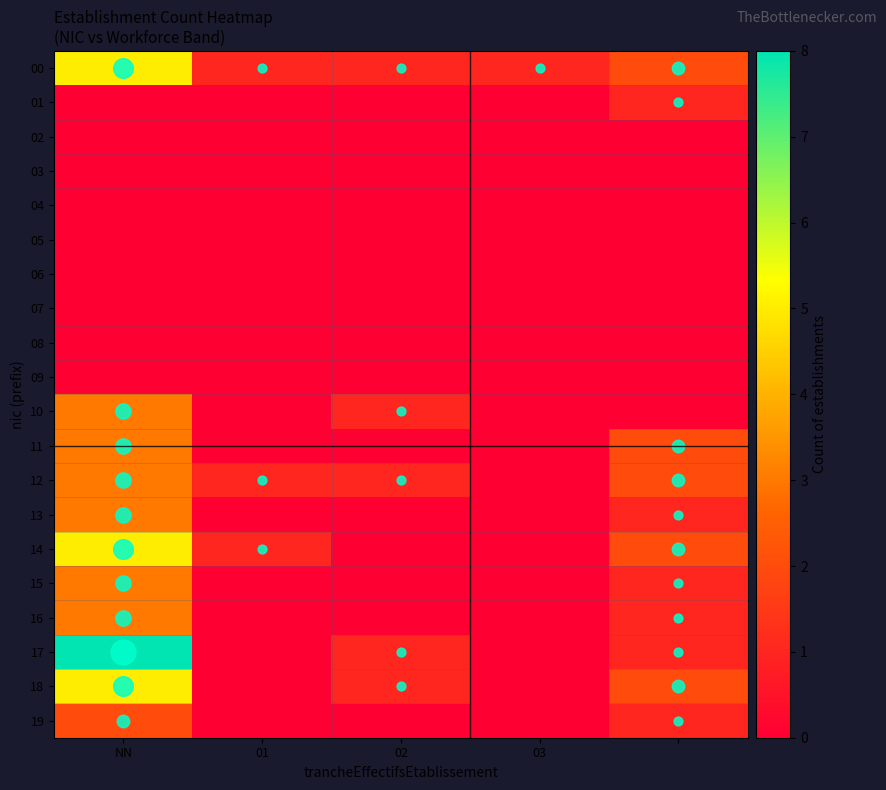

Reading left to right, list all the values displayed in this chart.

00: 5	1	1	1	2
01: 0	0	0	0	1
02: 0	0	0	0	0
03: 0	0	0	0	0
04: 0	0	0	0	0
05: 0	0	0	0	0
06: 0	0	0	0	0
07: 0	0	0	0	0
08: 0	0	0	0	0
09: 0	0	0	0	0
10: 3	0	1	0	0
11: 3	0	0	0	2
12: 3	1	1	0	2
13: 3	0	0	0	1
14: 5	1	0	0	2
15: 3	0	0	0	1
16: 3	0	0	0	1
17: 8	0	1	0	1
18: 5	0	1	0	2
19: 2	0	0	0	1